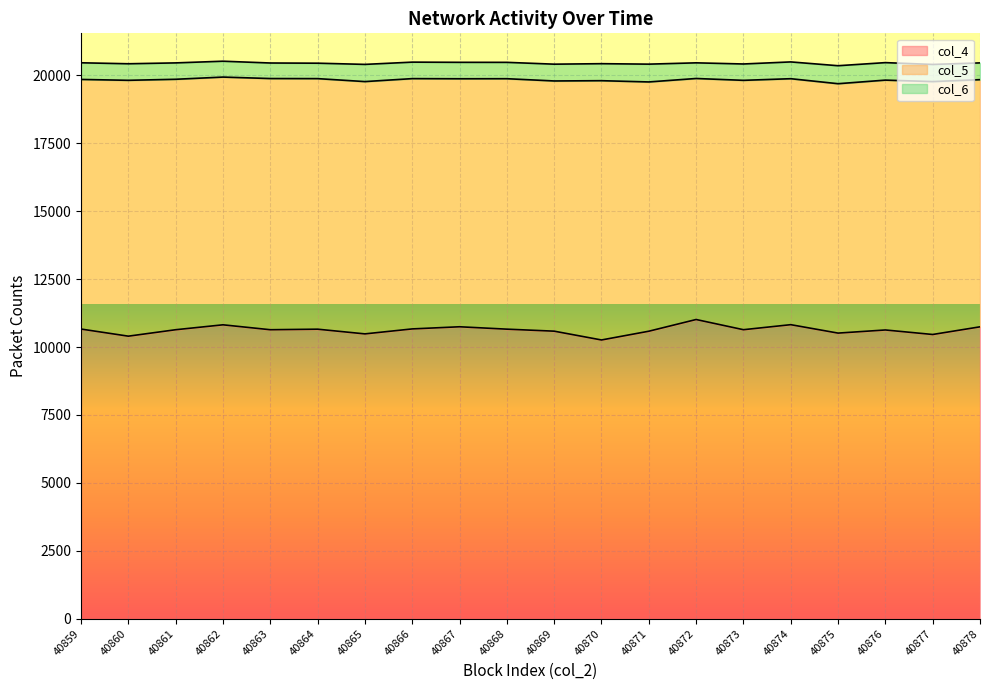

List the series in order of their peak value, highest first.

col_4, col_5, col_6